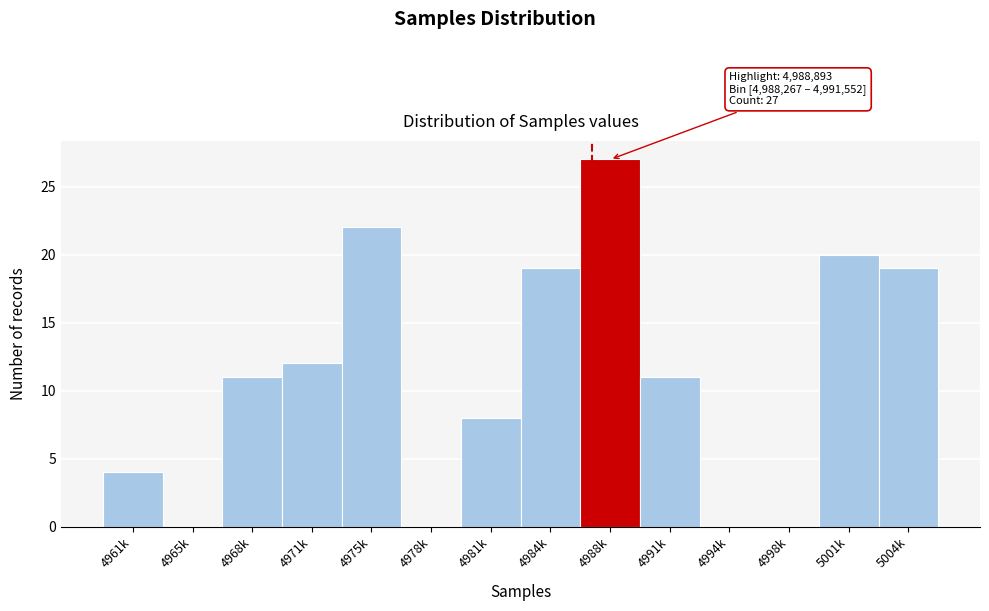

Reading left to right, what are all the values shown in this chart?

4961k=4	4965k=0	4968k=11	4971k=12	4975k=22	4978k=0	4981k=8	4984k=19	4988k=27	4991k=11	4994k=0	4998k=0	5001k=20	5004k=19